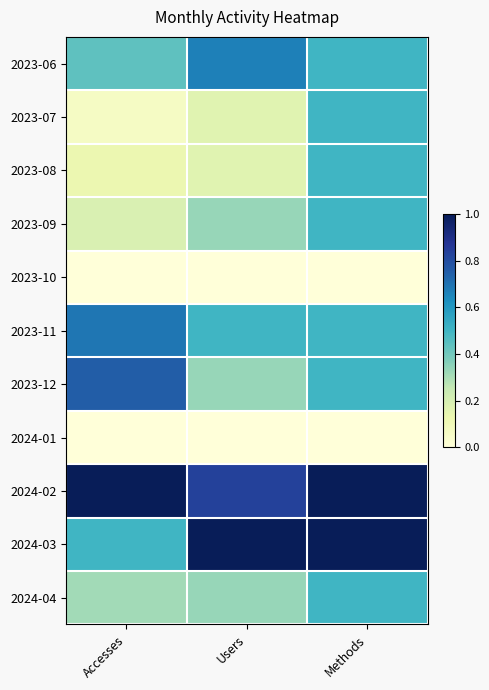

Between Accesses and Users, which is larger?

Users